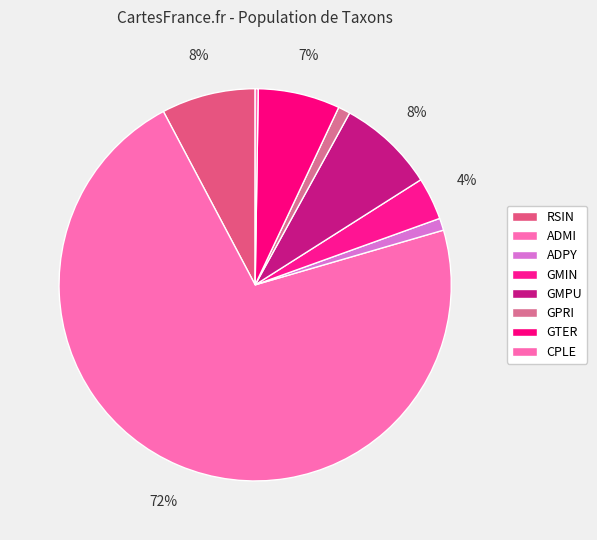

Which slice is the smallest?

CPLE